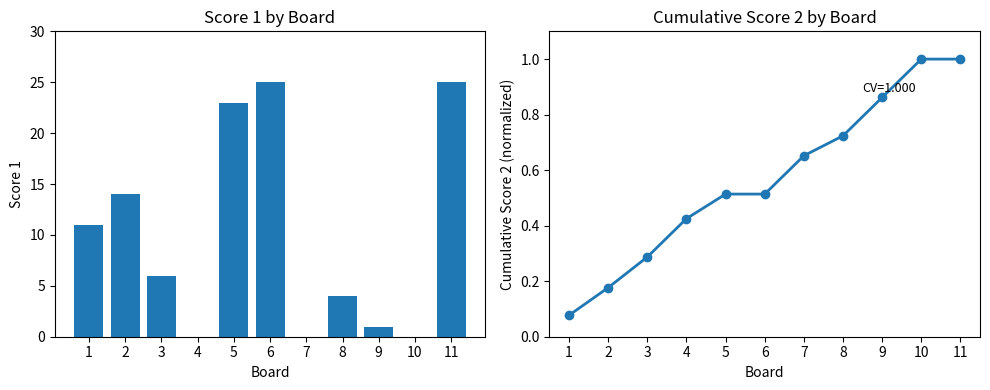

How many data points does each series have?

11